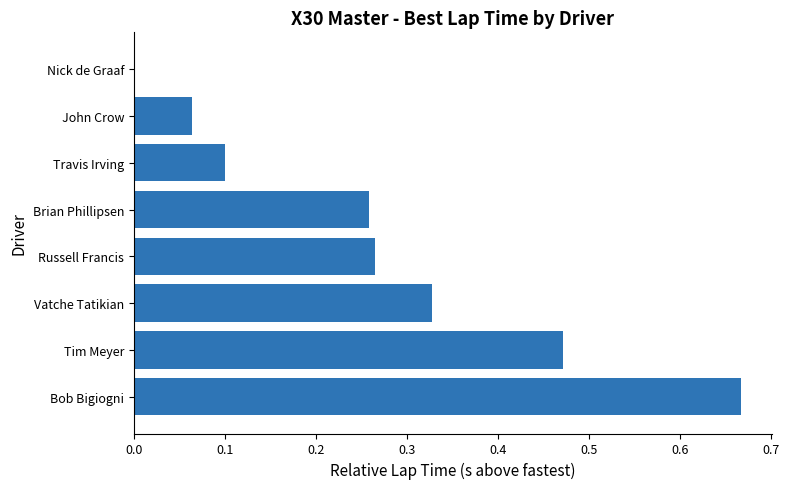

What is the change in value from Bob Bigiogni to Nick de Graaf?

-0.7